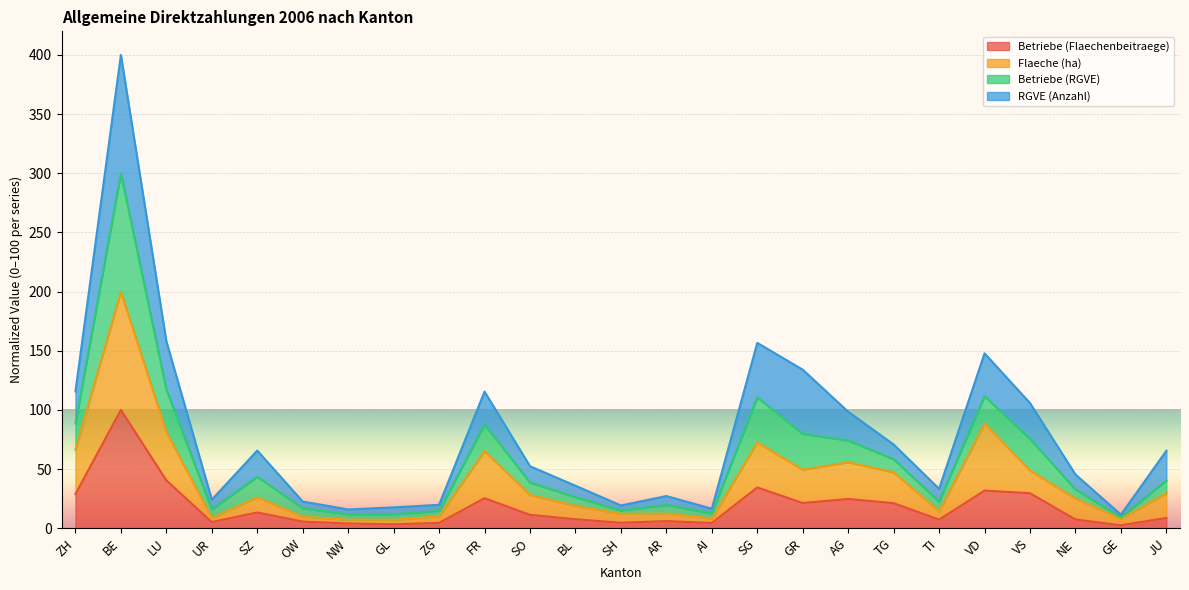

At which category is the sum across all series the highest?

BE